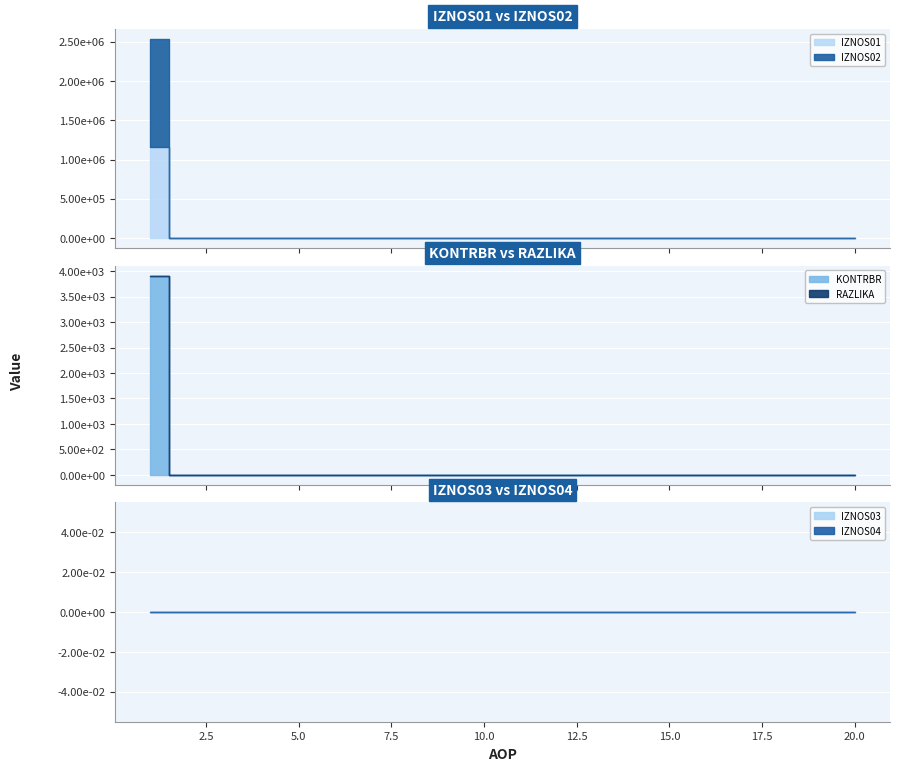

Which has a higher value, 7 or 11?

7